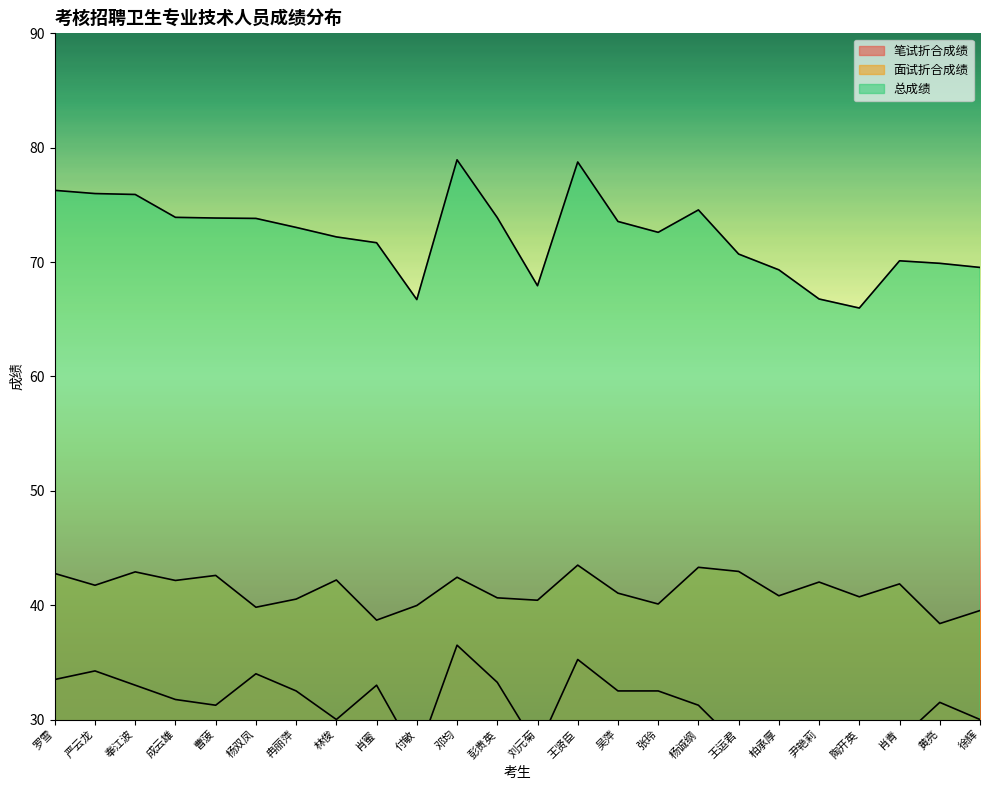

True or false: 笔试折合成绩 and 面试折合成绩 cross at least once.

False